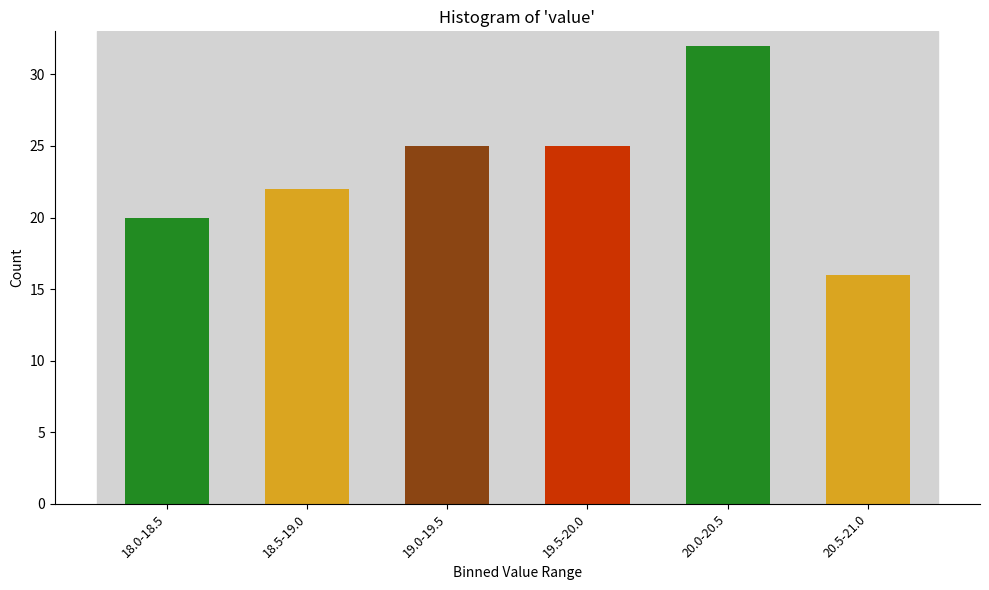

Reading left to right, transcribe all the data shown in this chart.

18.0-18.5=20	18.5-19.0=22	19.0-19.5=25	19.5-20.0=25	20.0-20.5=32	20.5-21.0=16